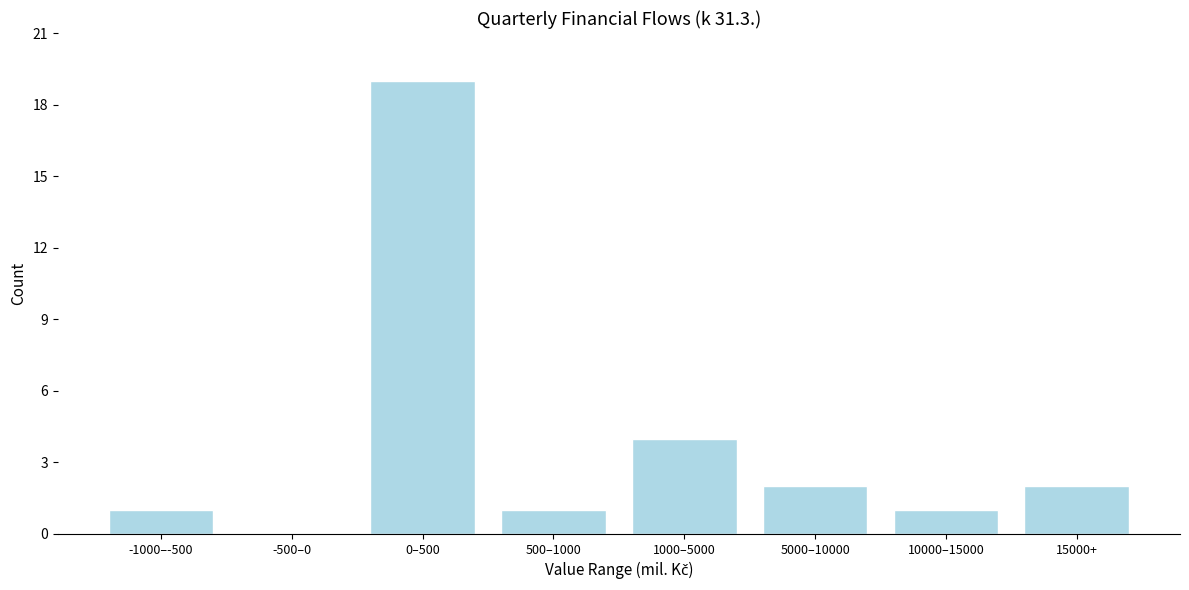

Reading left to right, what are all the values shown in this chart?

-1000–-500=1	-500–0=0	0–500=19	500–1000=1	1000–5000=4	5000–10000=2	10000–15000=1	15000+=2